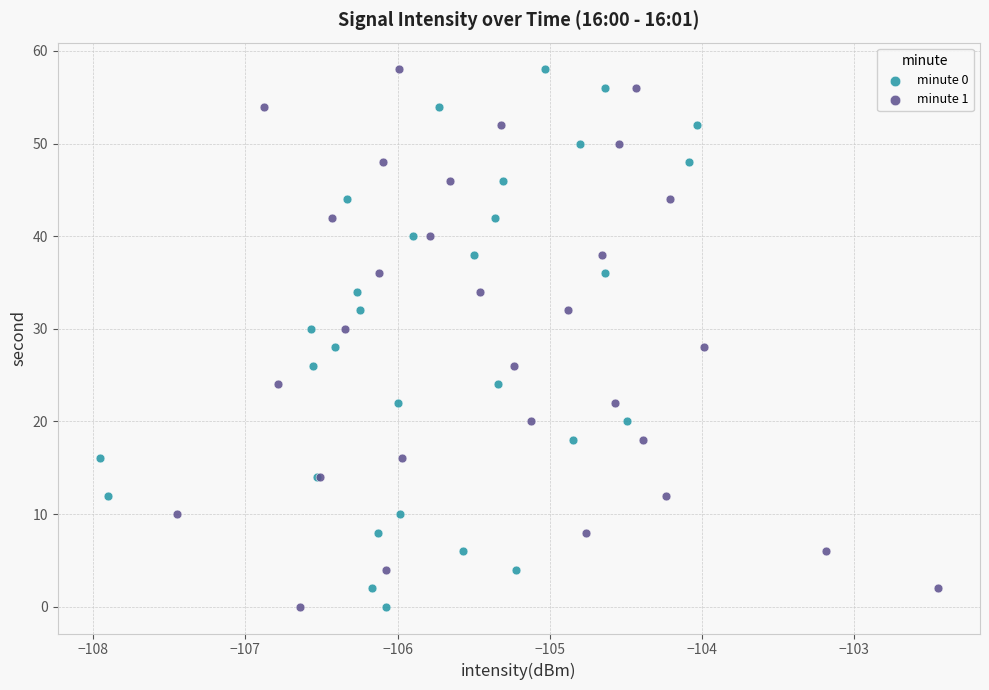

What are all the series names shown in the legend?

minute 0, minute 1